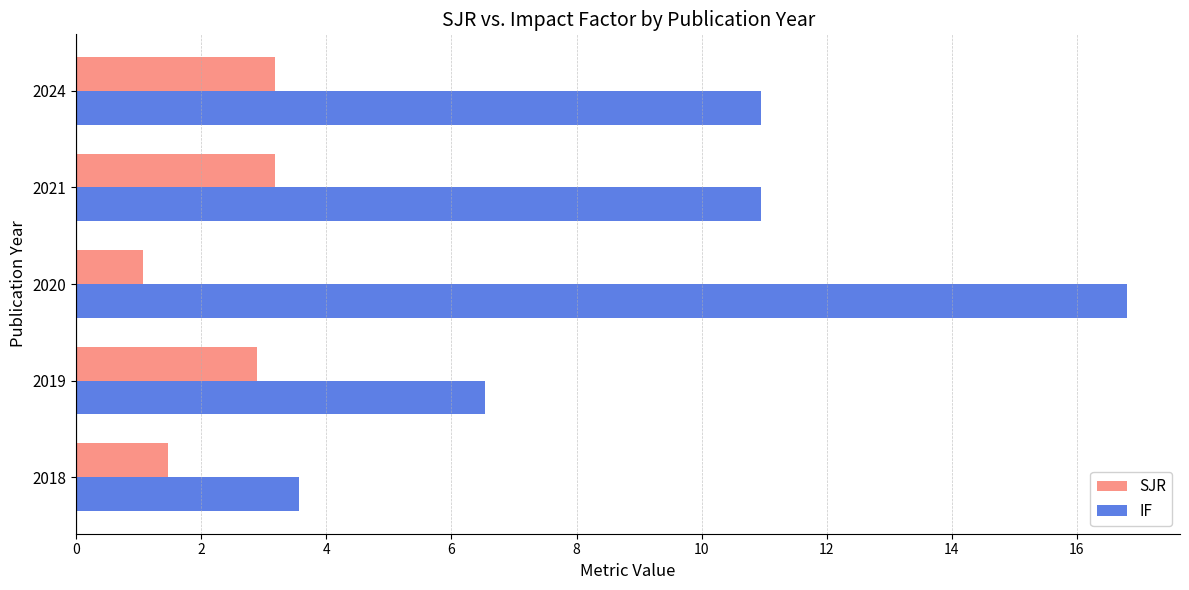

List the series in order of their overall mean, highest first.

IF, SJR